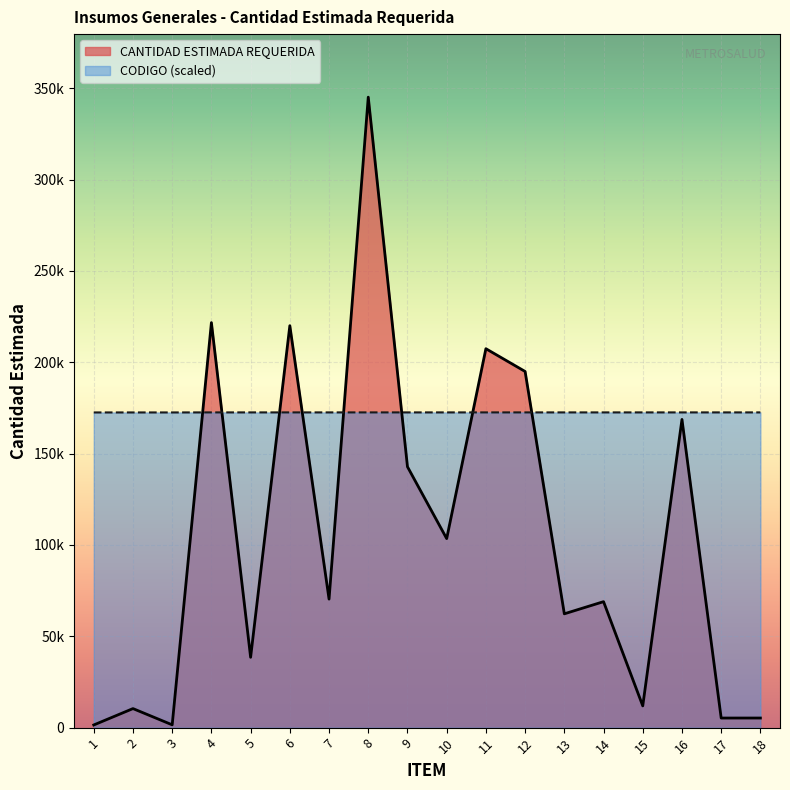

The CODIGO series shows 172549.3 at 16. True or false?

True